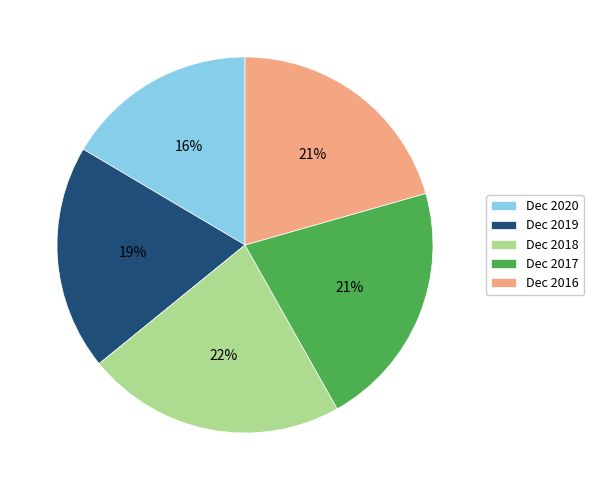

What percentage is the Dec 2017 slice, to the nearest percent?

21%